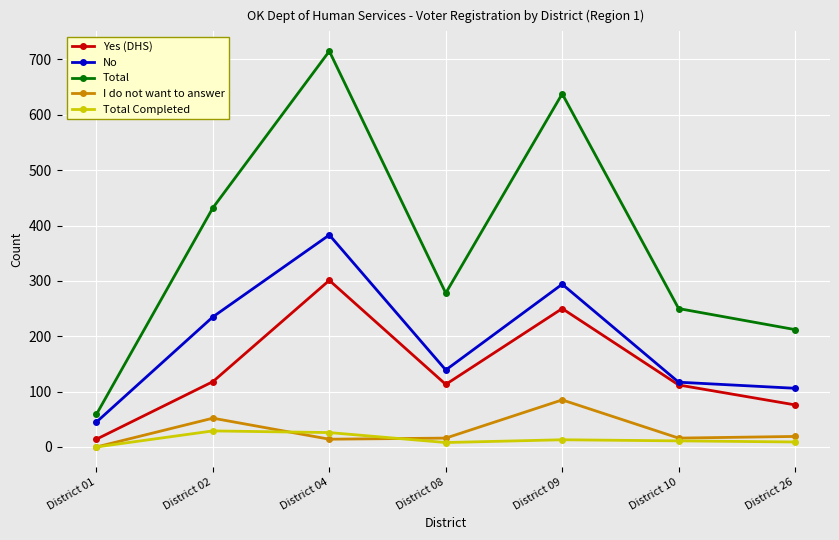

At which category does the chart reach its minimum across all series?

District 01